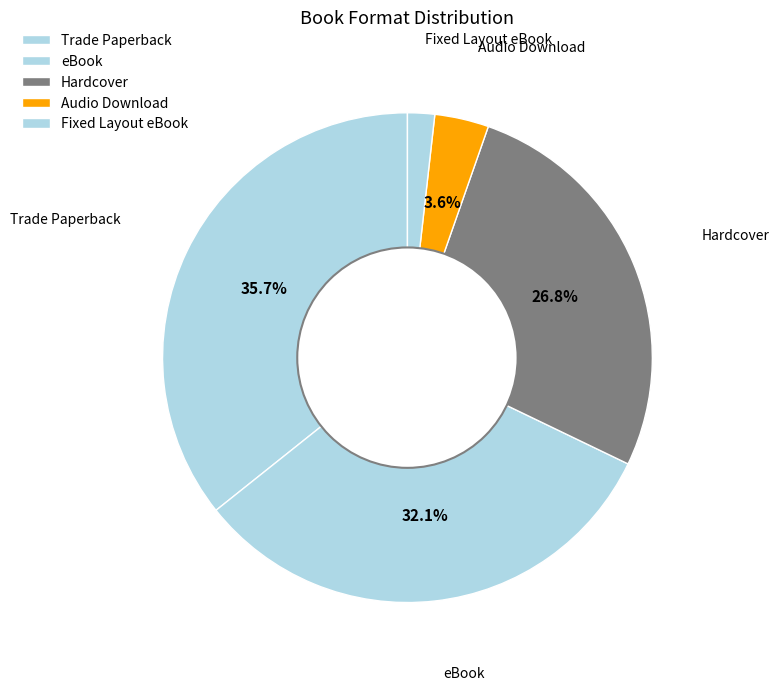

How many segments does this pie chart have?

5